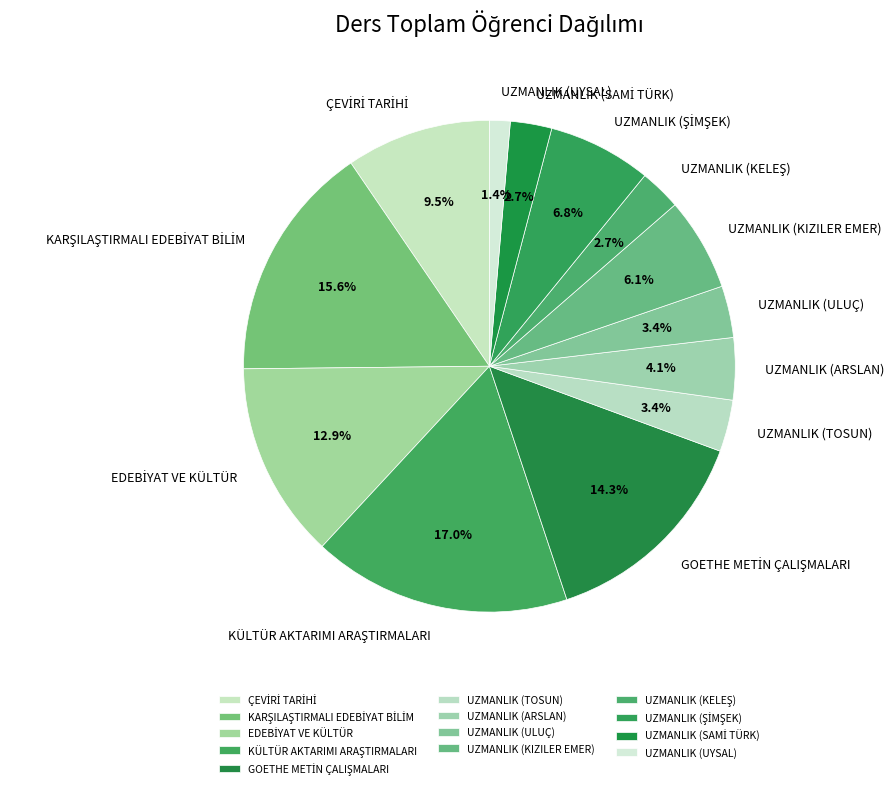

To the nearest percent, what is the difference between the largest and smallest slice percentages?

16%